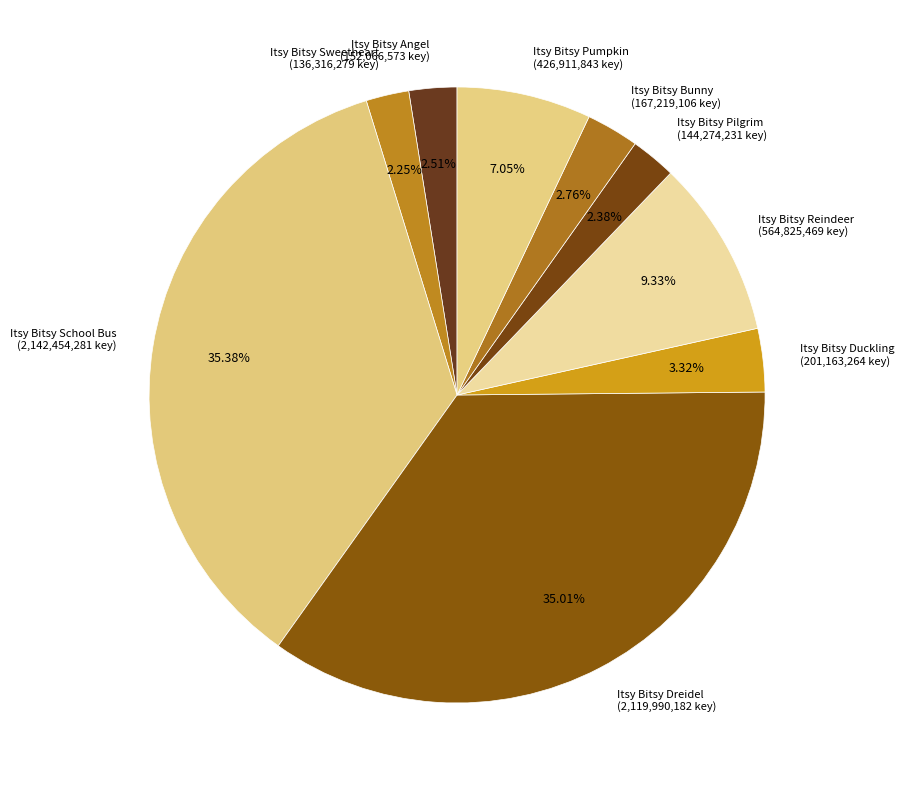

Combined, what portion of the pie is Itsy Bitsy School Bus and Itsy Bitsy Bunny?

38.1%